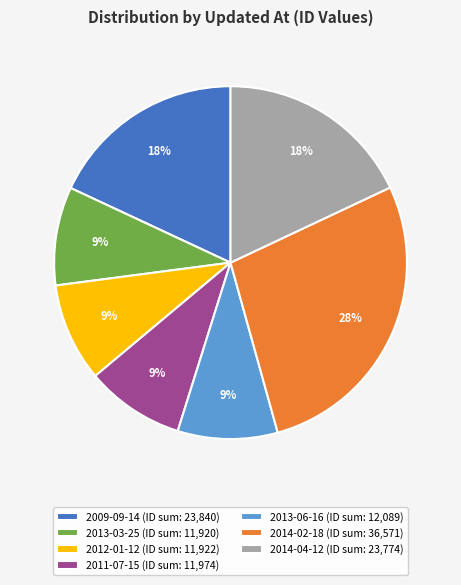

Is the sum of 2013-03-25 (ID sum: 11,920) and 2014-04-12 (ID sum: 23,774) greater than half?

No